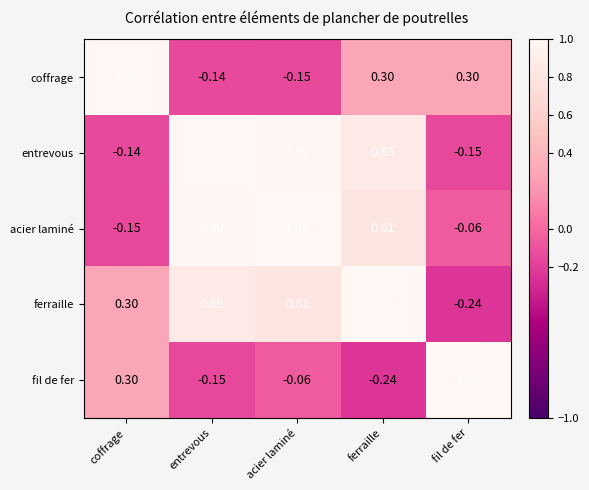

Which series changed the most between coffrage and ferraille?

entrevous